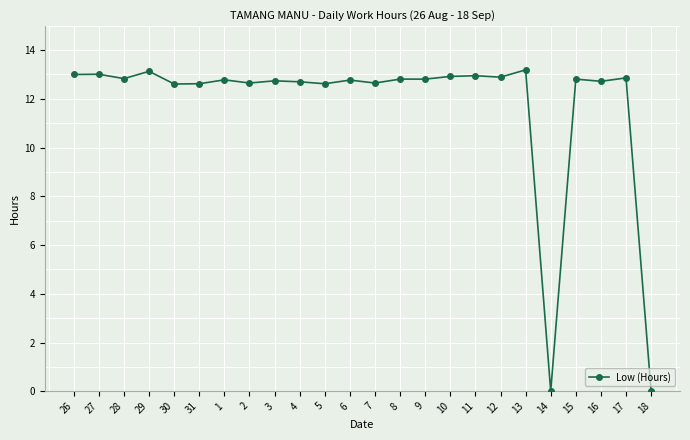

What is the greatest value displayed?

13.2